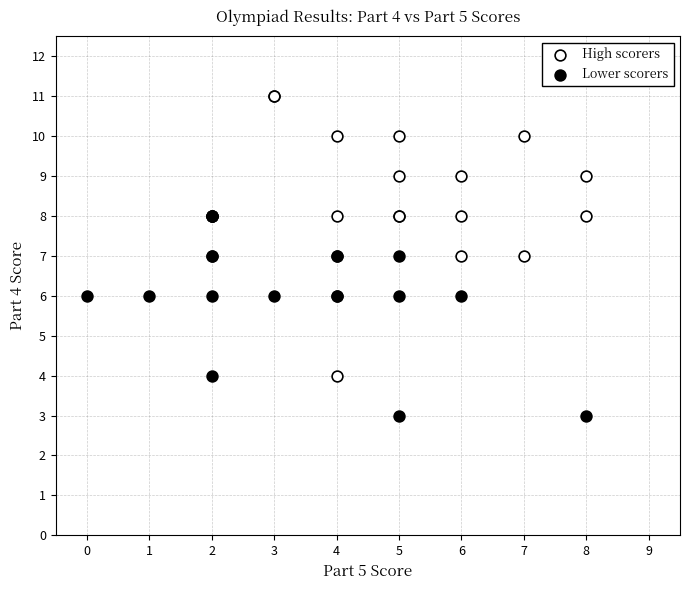

Which series has the largest Y range (max minus min)?

High scorers